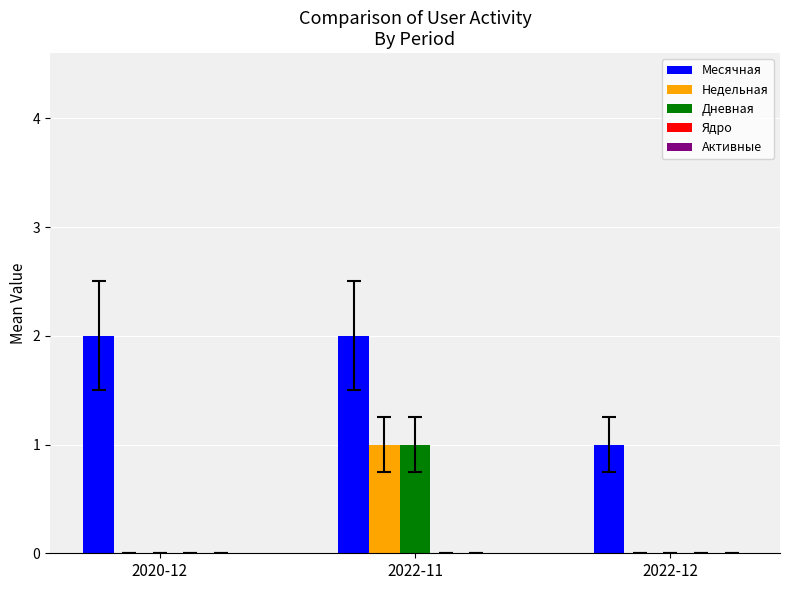

How many groups of bars are there?

3